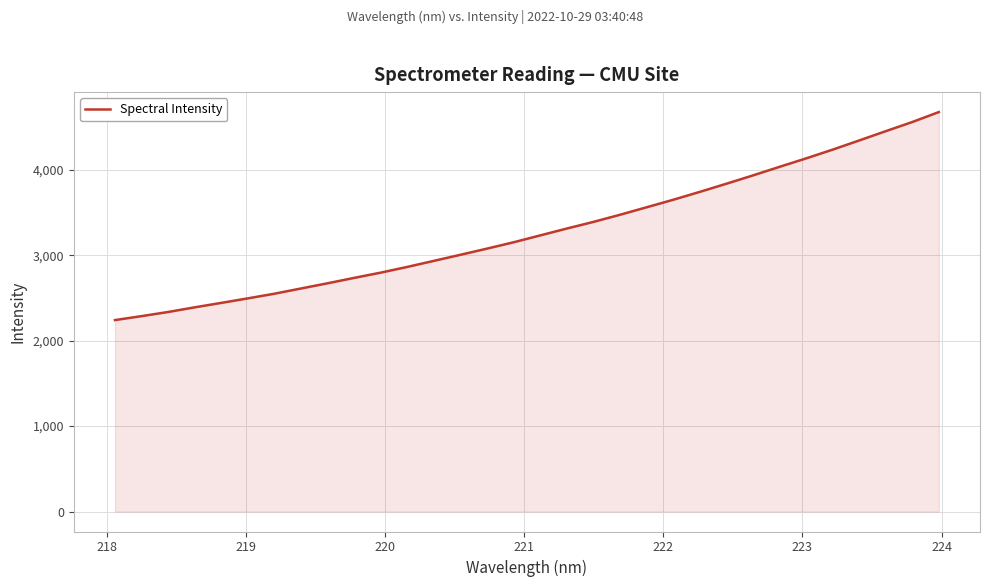

What is the smallest value displayed?

2240.8